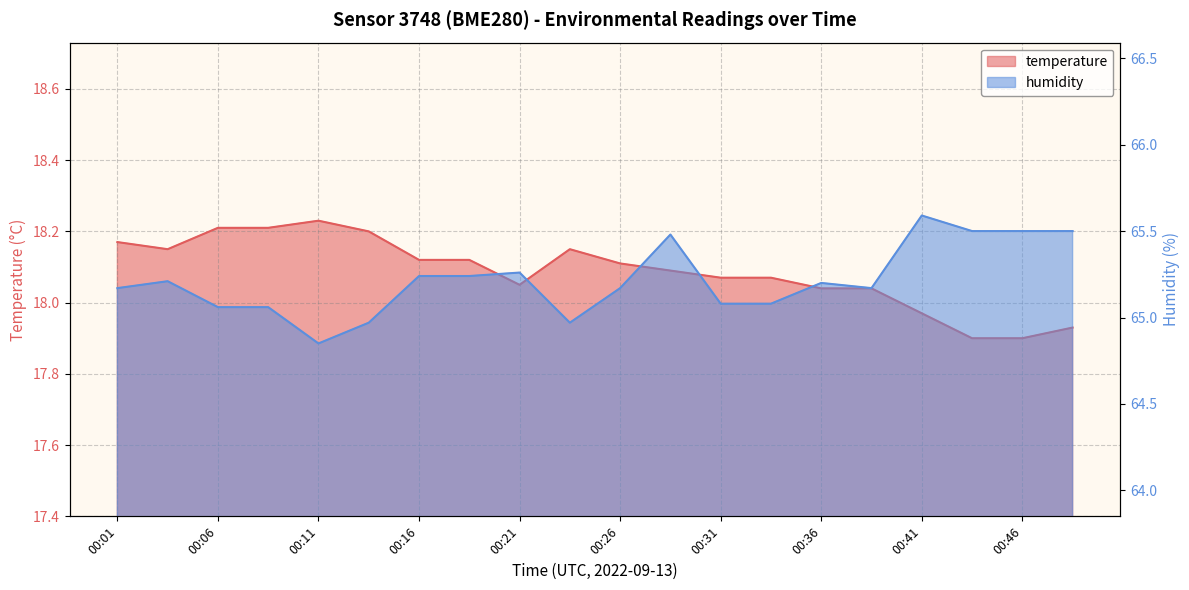

True or false: temperature has a value of 24.9 at 00:19.

False